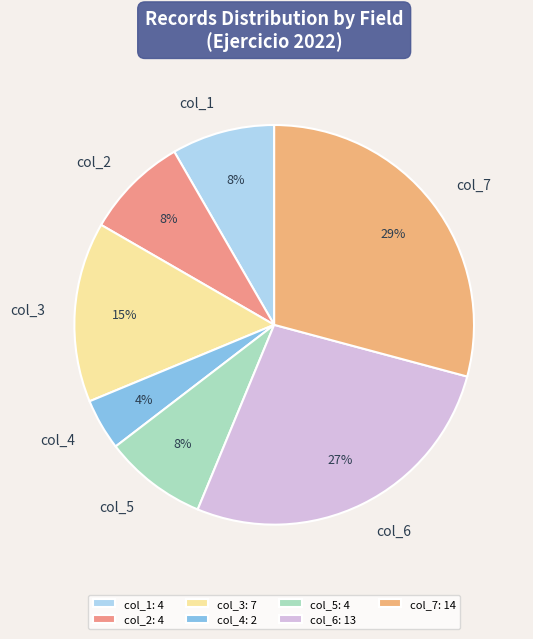

The col_2 slice represents 8% of the pie. True or false?

True